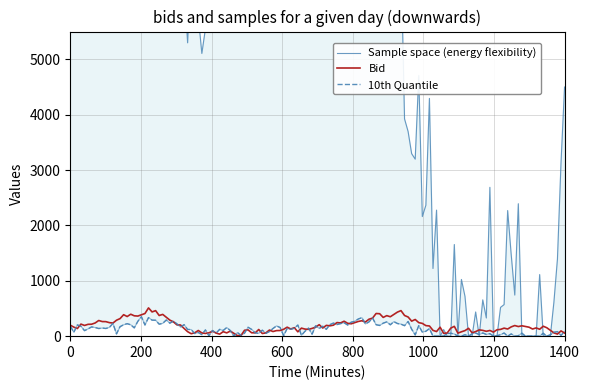

Rank the series by their maximum value, from highest to lowest.

Sample space (energy flexibility), Bid, 10th Quantile